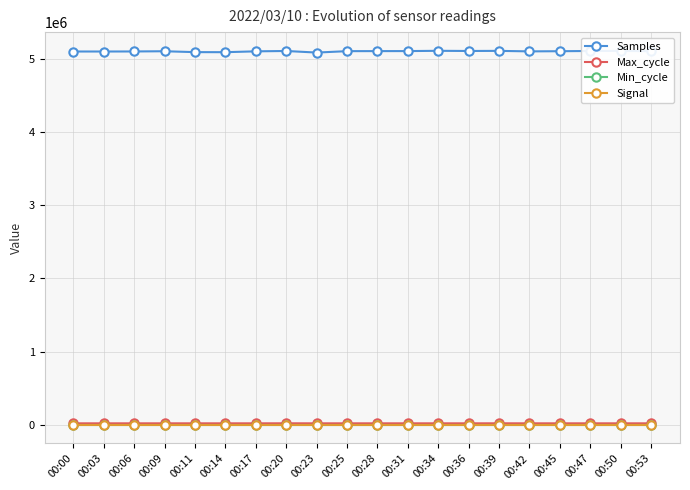

True or false: Min_cycle and Max_cycle cross at least once.

False